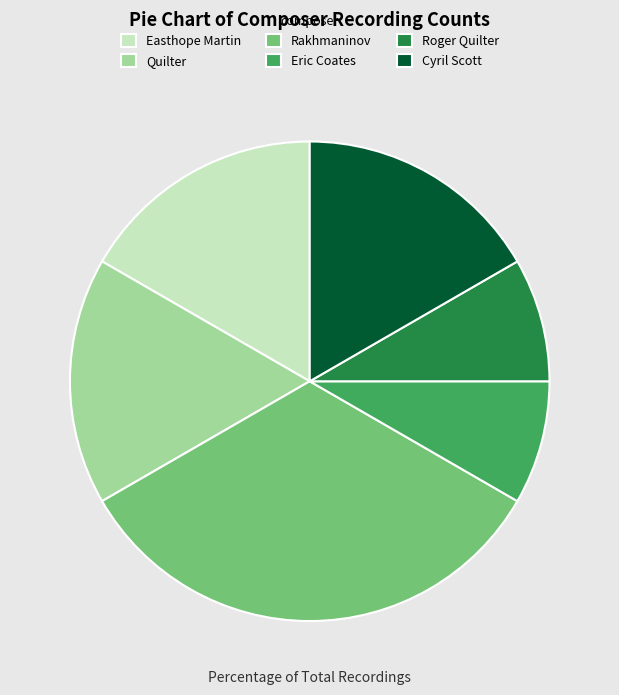

The Quilter slice represents 17% of the pie. True or false?

True